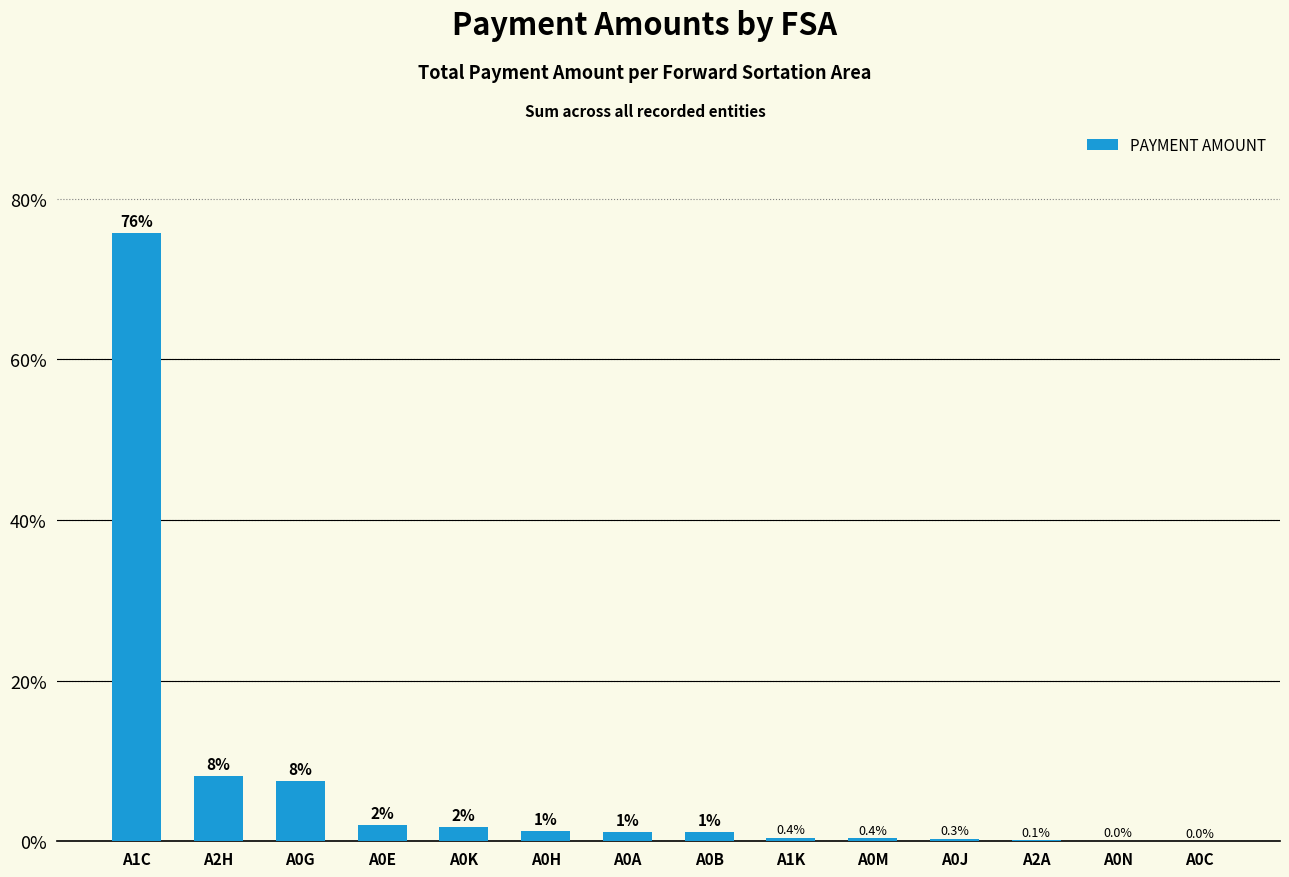

Which category has the highest value across all series?

A1C